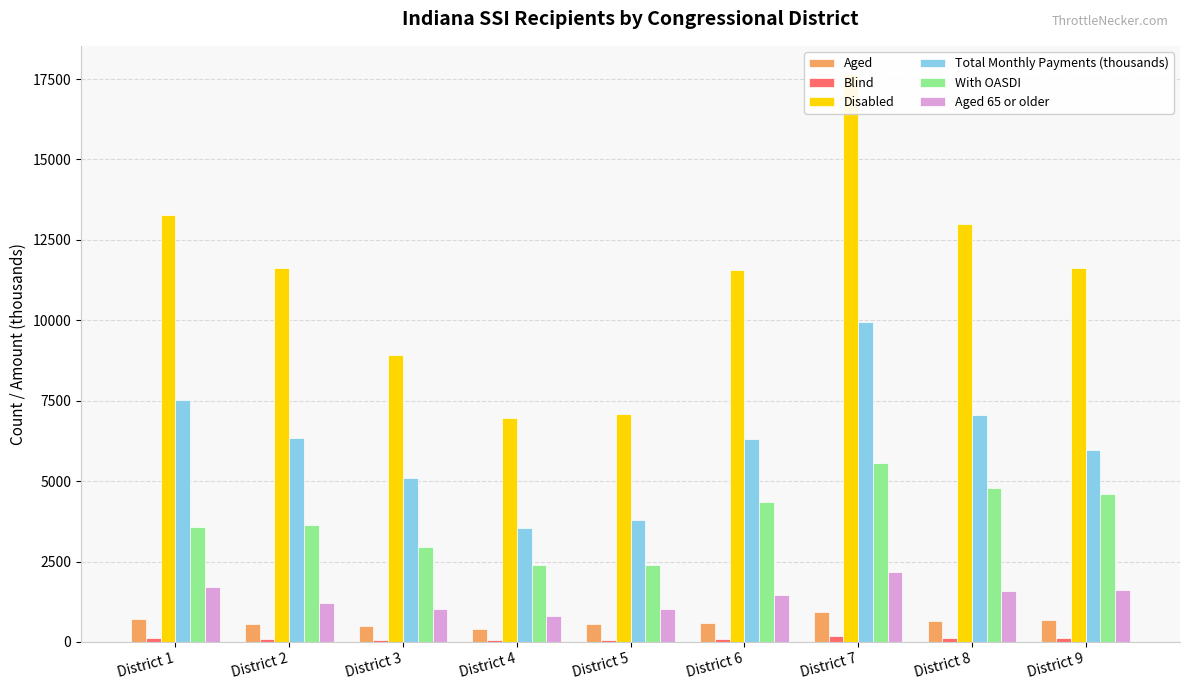

What is the sum of the Disabled values at District 5 and District 2?

18707